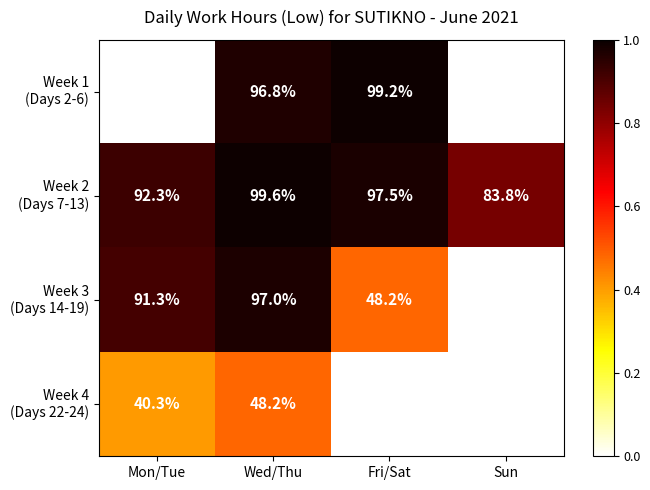

What is the total value across all series at Sun?

83.8